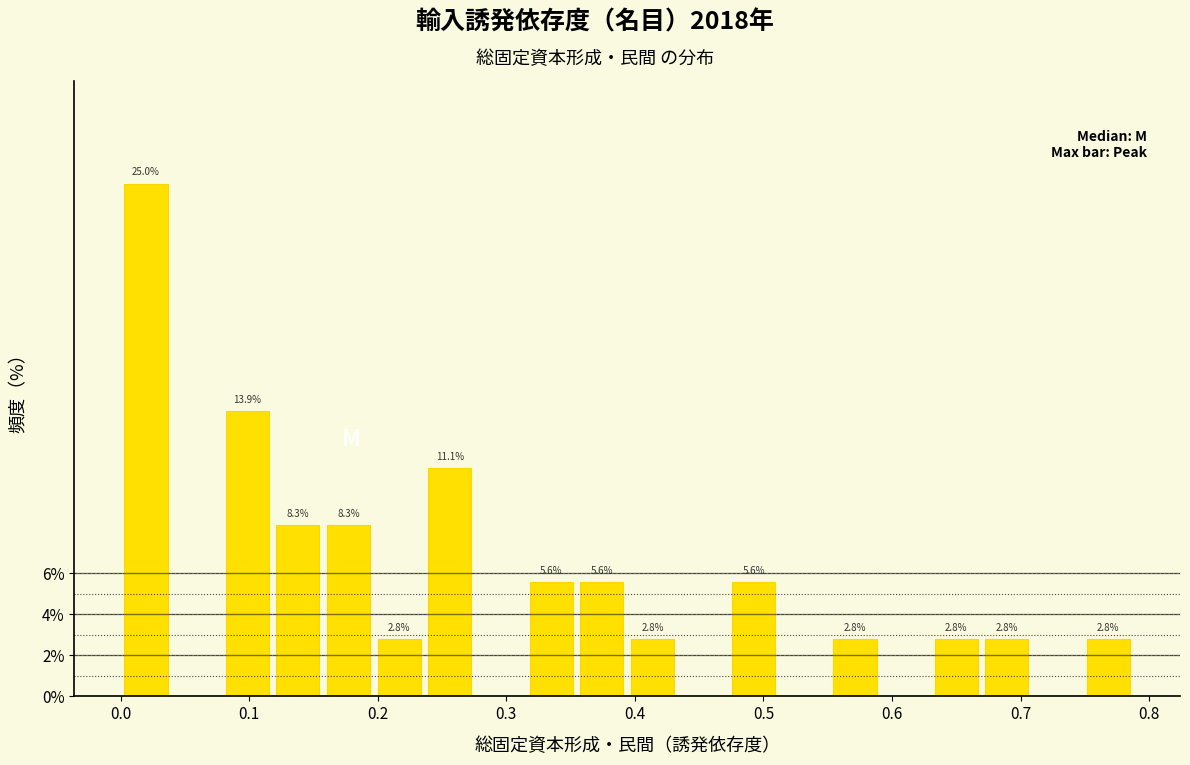

Around what value on the x-axis is the tallest bar? Give the approximate position of its centre, as read against the axis.

0.02